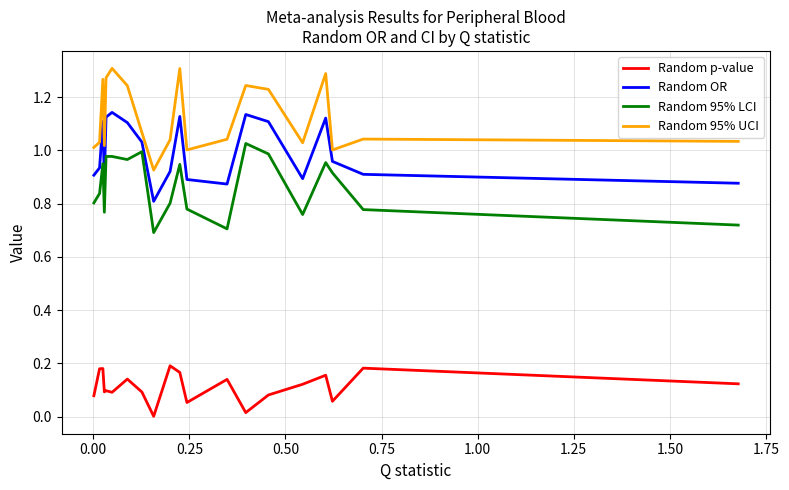

Is this an area chart (filled region under the line)?

No